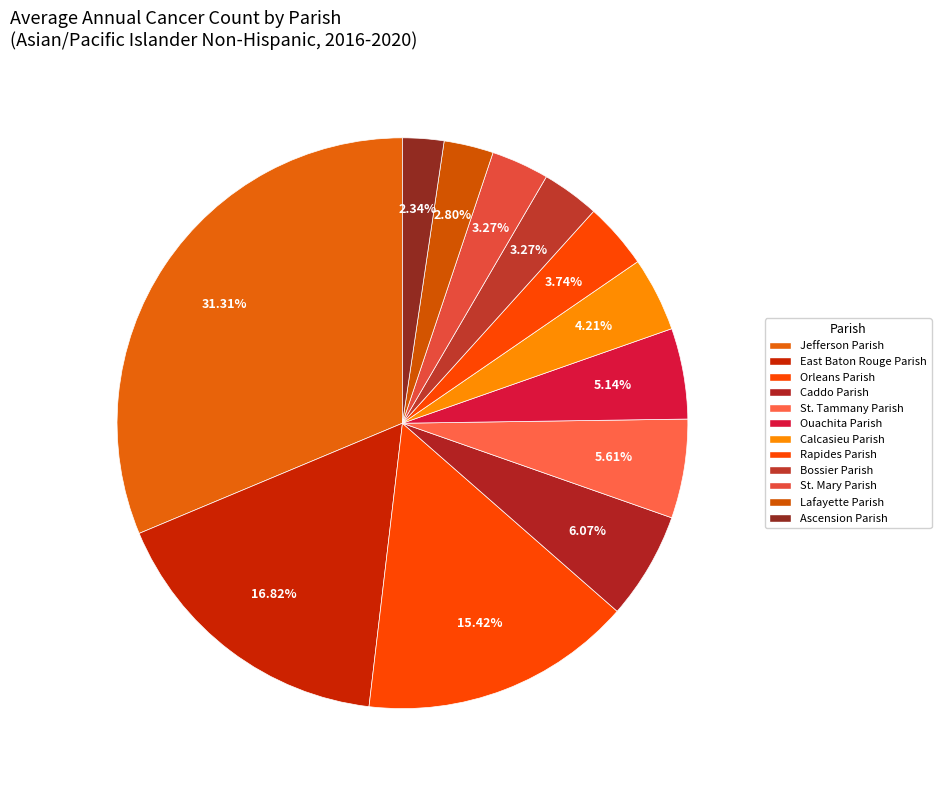

Which slice is the smallest?

Ascension Parish